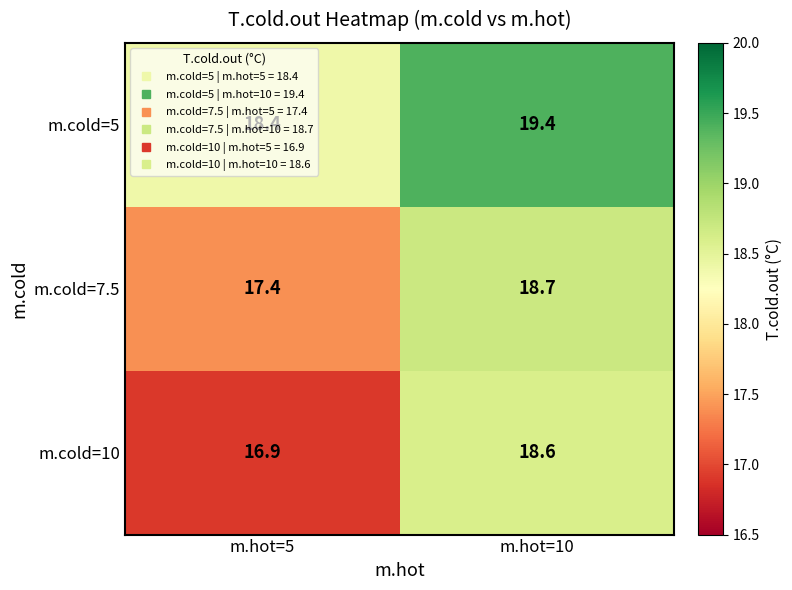

Where is m.cold=10 nearest to the value 17?

m.hot=5